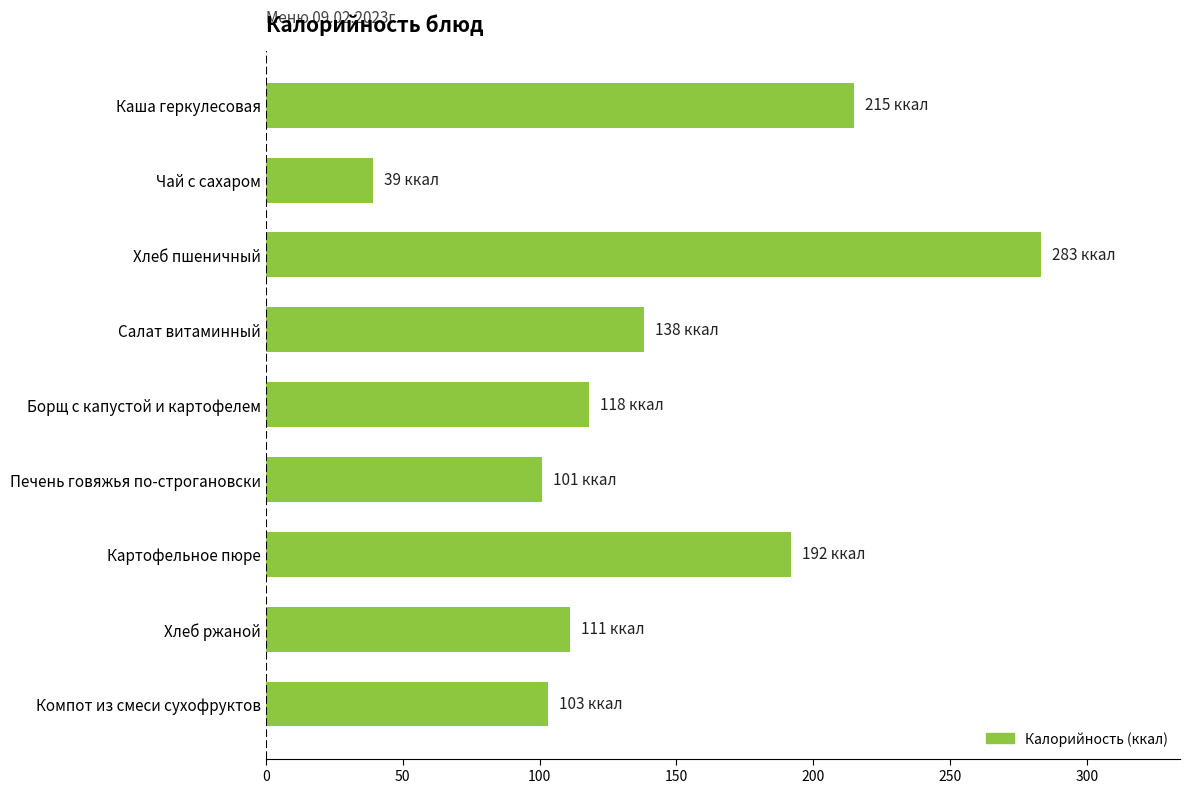

Reading top to bottom, what are all the values shown in this chart?

215	39	283	138	118	101	192	111	103